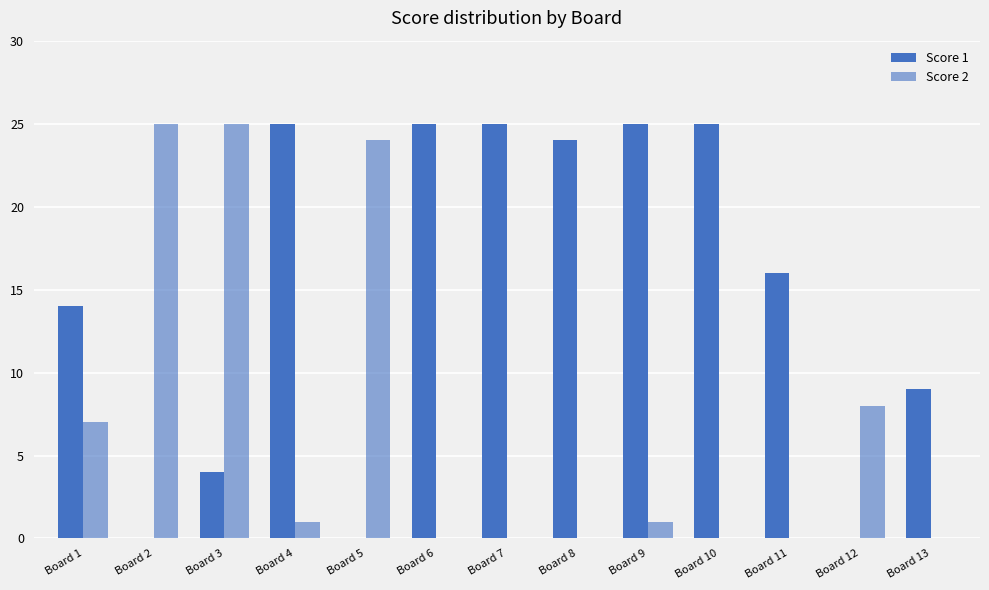

How many groups of bars are there?

13